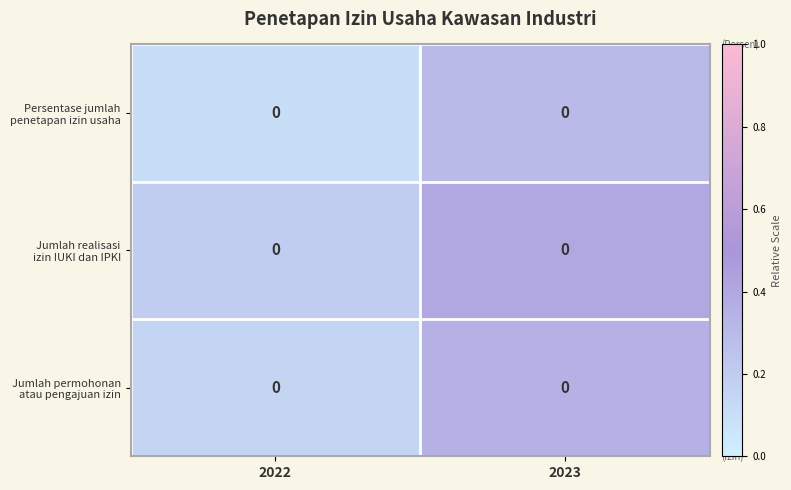

The Persentase jumlah penetapan izin usaha series shows 0.1 at 2023. True or false?

False